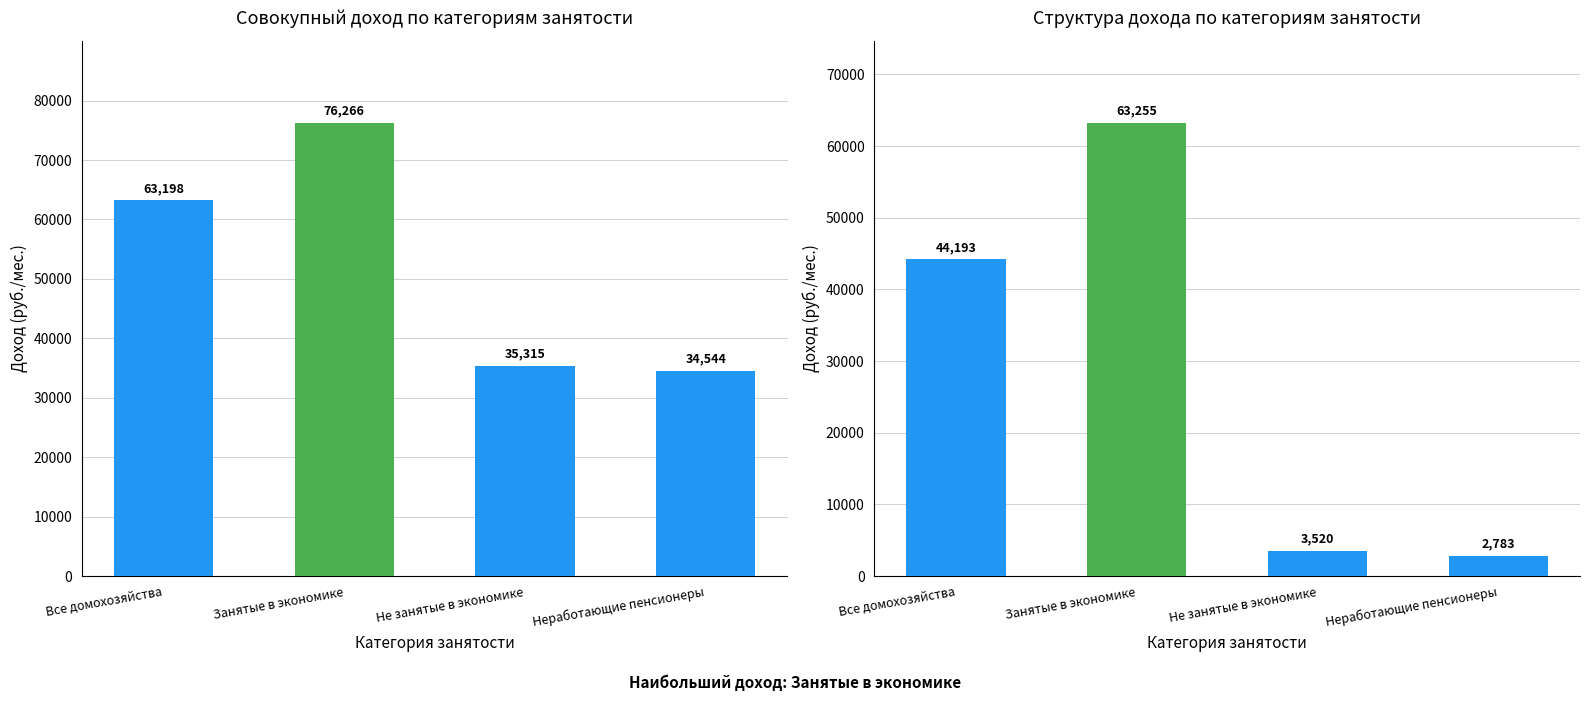

Reading left to right, list all the values displayed in this chart.

Совокупный доход - всего: Все домохозяйства=63198.4	Занятые в экономике=76266.3	Не занятые в экономике=35315.2	Неработающие пенсионеры=34543.7
Доход от трудовой деятельности: Все домохозяйства=44192.7	Занятые в экономике=63254.5	Не занятые в экономике=3520.5	Неработающие пенсионеры=2783.2